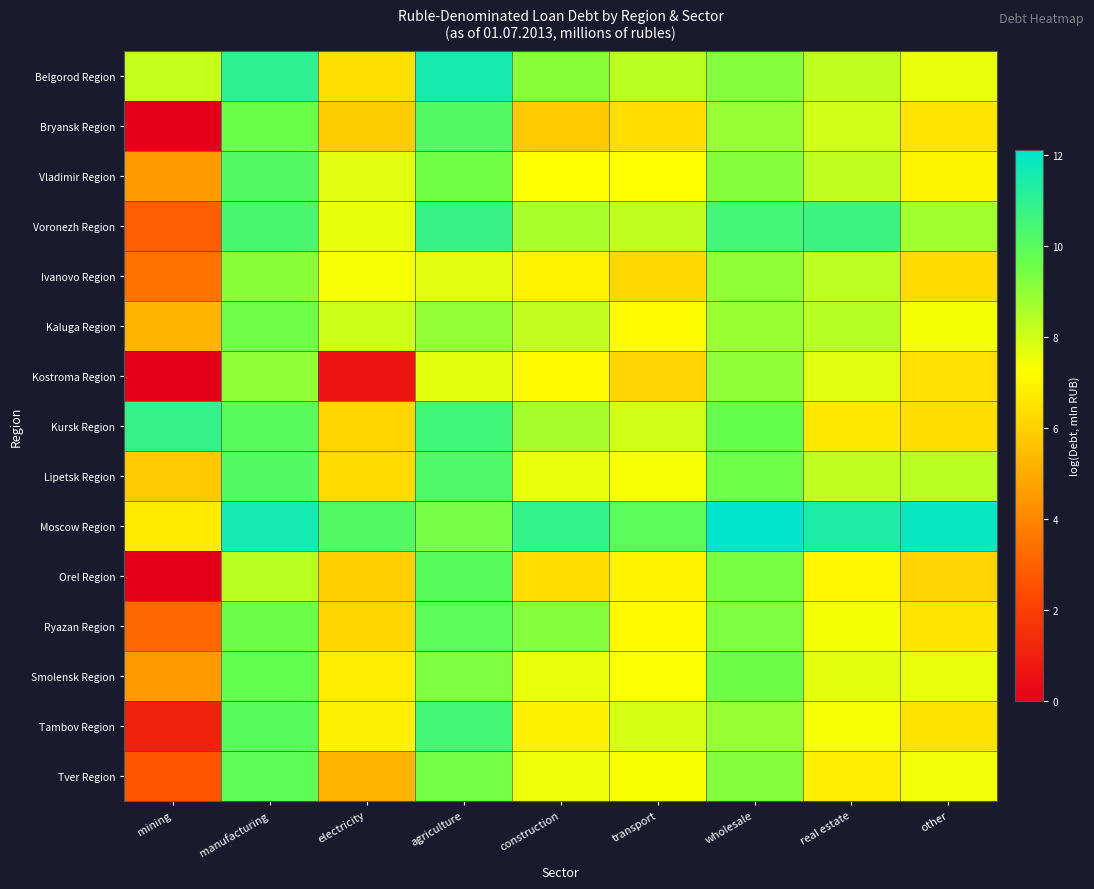

List the series in order of their peak value, highest first.

Moscow Region, Belgorod Region, Kursk Region, Voronezh Region, Tambov Region, Lipetsk Region, Bryansk Region, Vladimir Region, Orel Region, Ryazan Region, Tver Region, Smolensk Region, Kaluga Region, Ivanovo Region, Kostroma Region